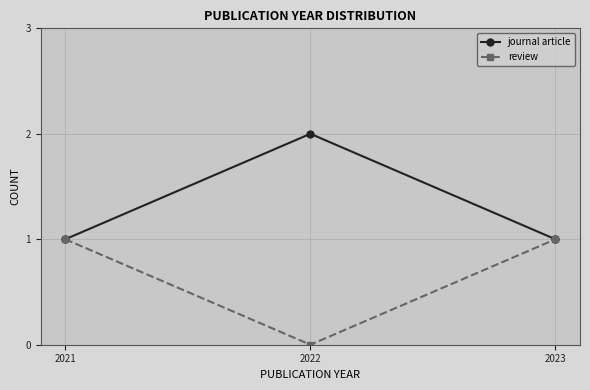

Is it true that journal article equals 1 at 2022?

False